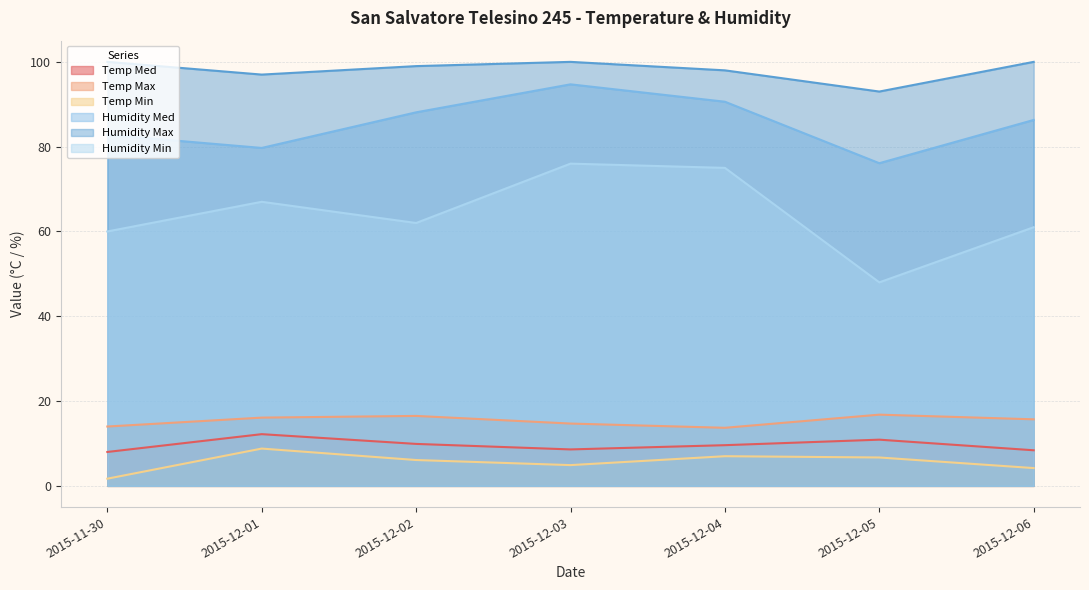

True or false: Humidity Min and Humidity Med cross at least once.

False